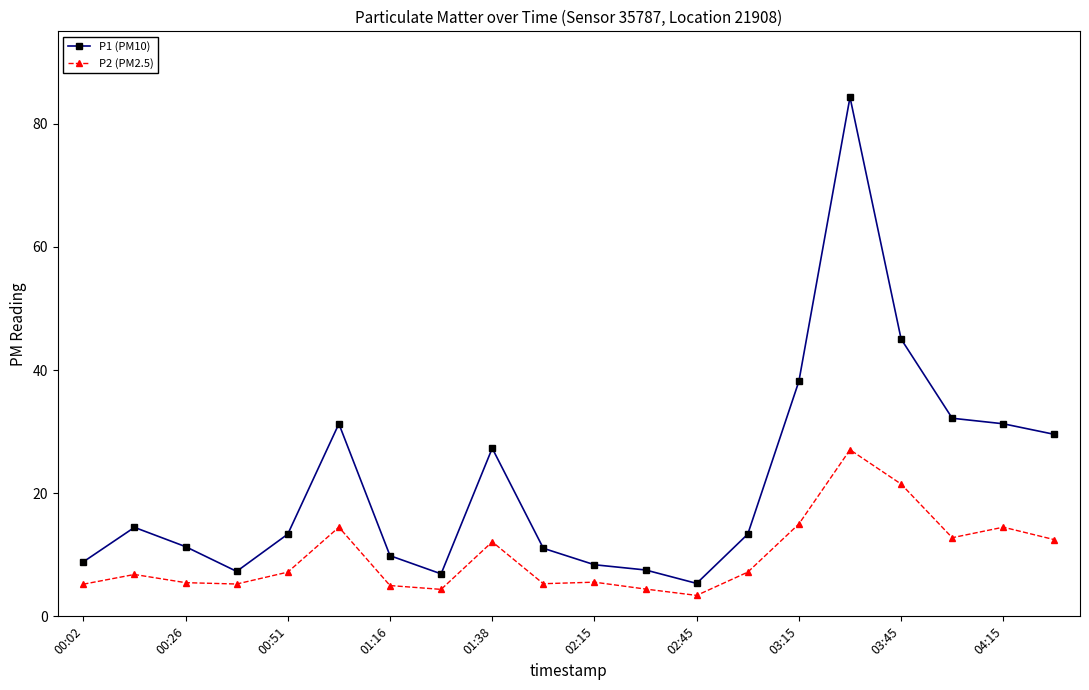

What is the minimum value shown in the chart?

3.4